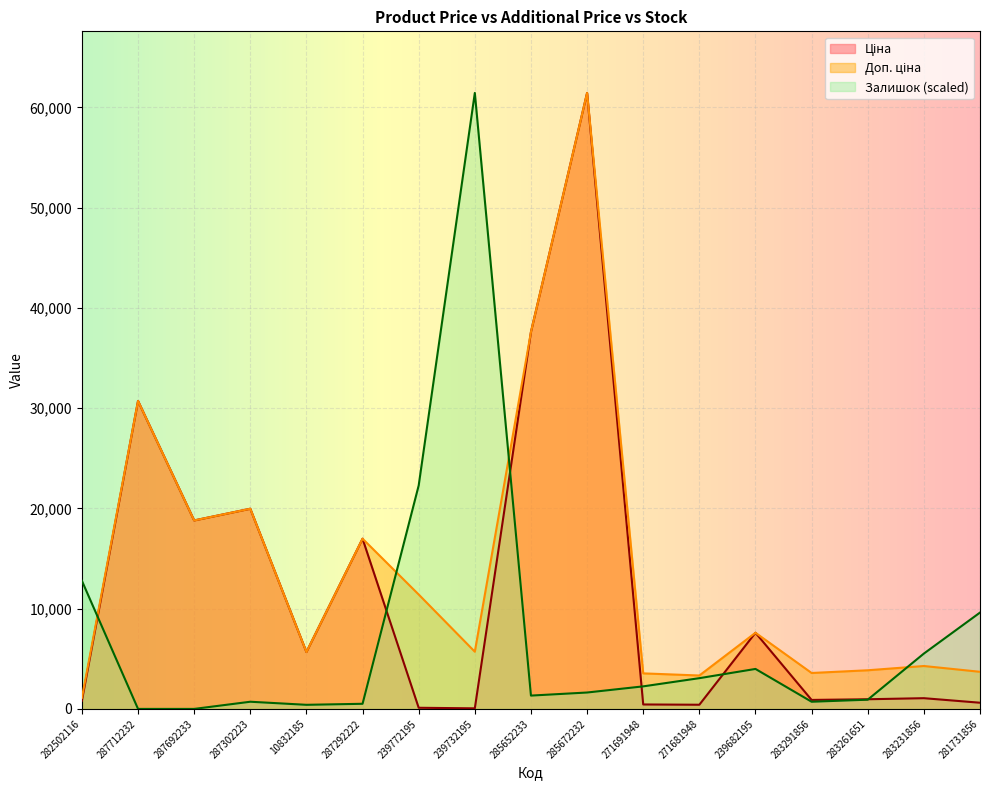

What position from the left is 281731856?

17